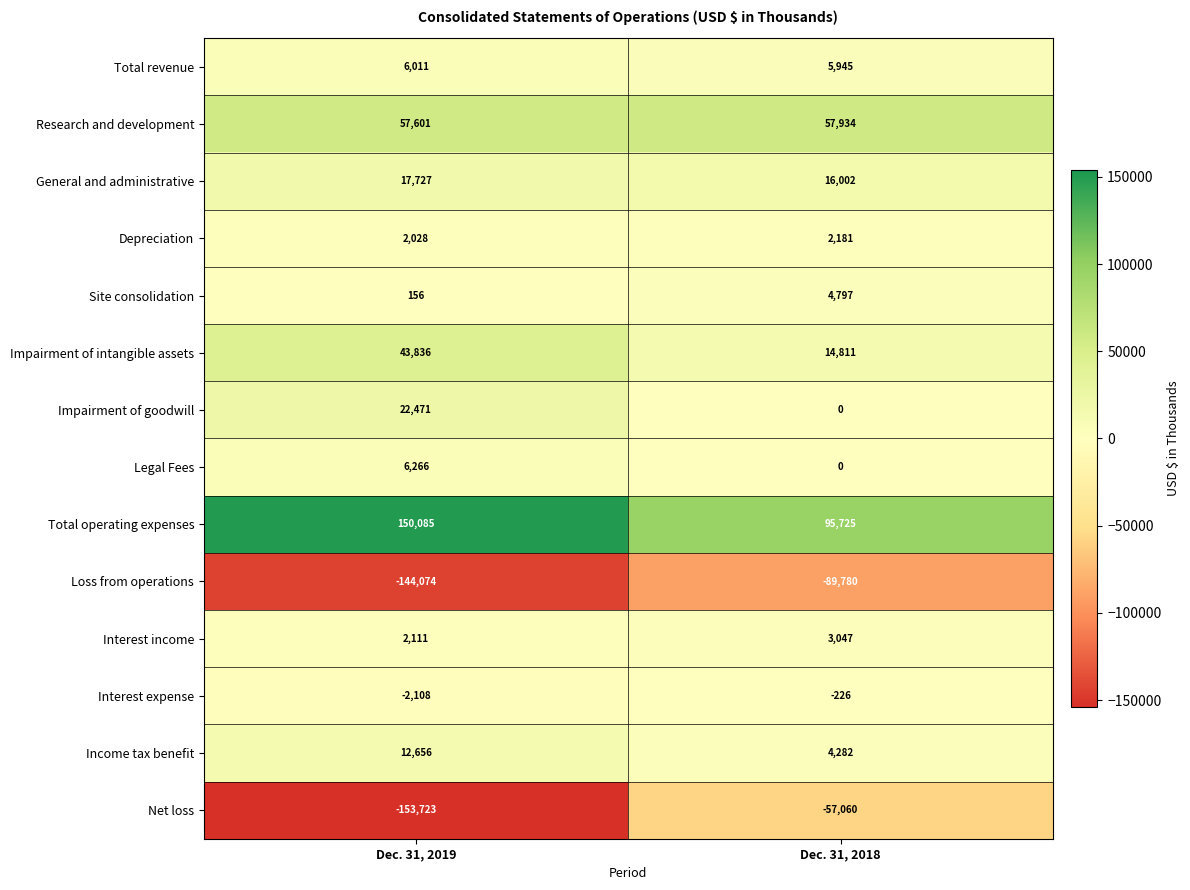

What is the difference between the highest and lowest values at Dec. 31, 2019?

303808